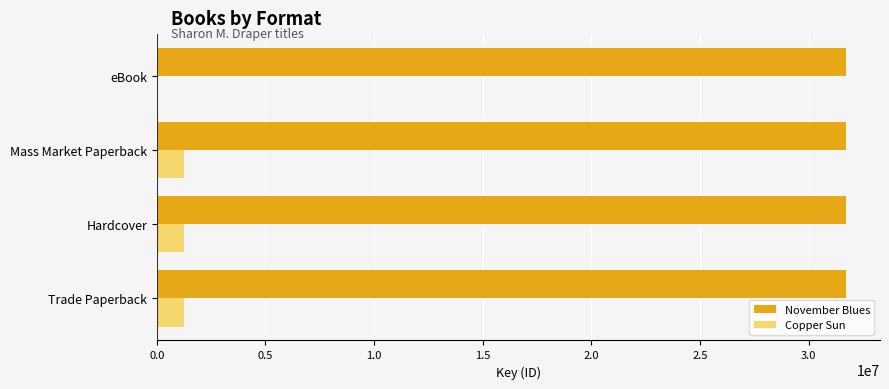

The value of November Blues at Mass Market Paperback is 31703481. True or false?

True